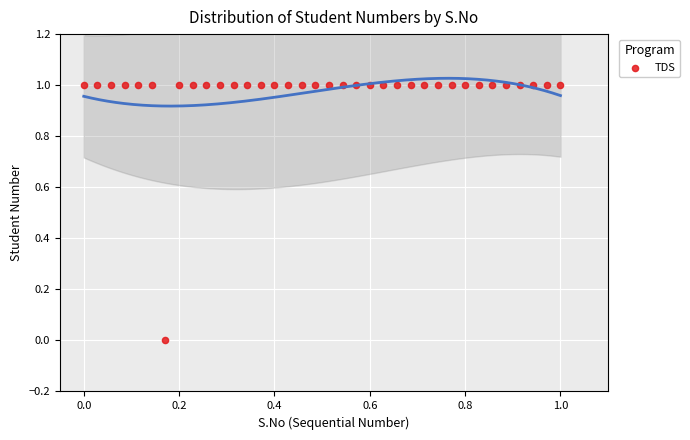

What is the range of X values (max minus min)?

1.0